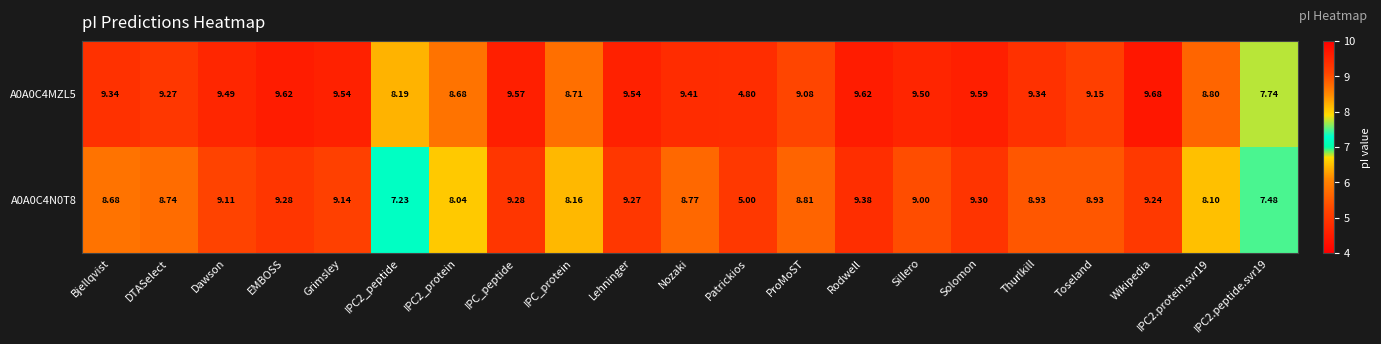

Which label corresponds to the largest value in the chart?

Wikipedia